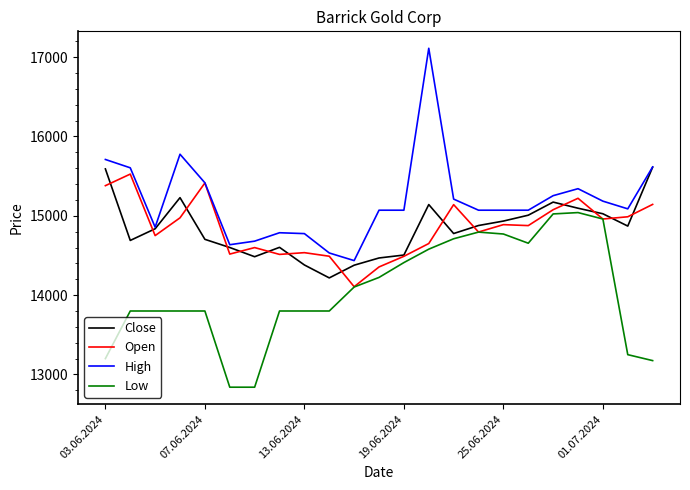

Which series has the largest range (max minus min)?

High